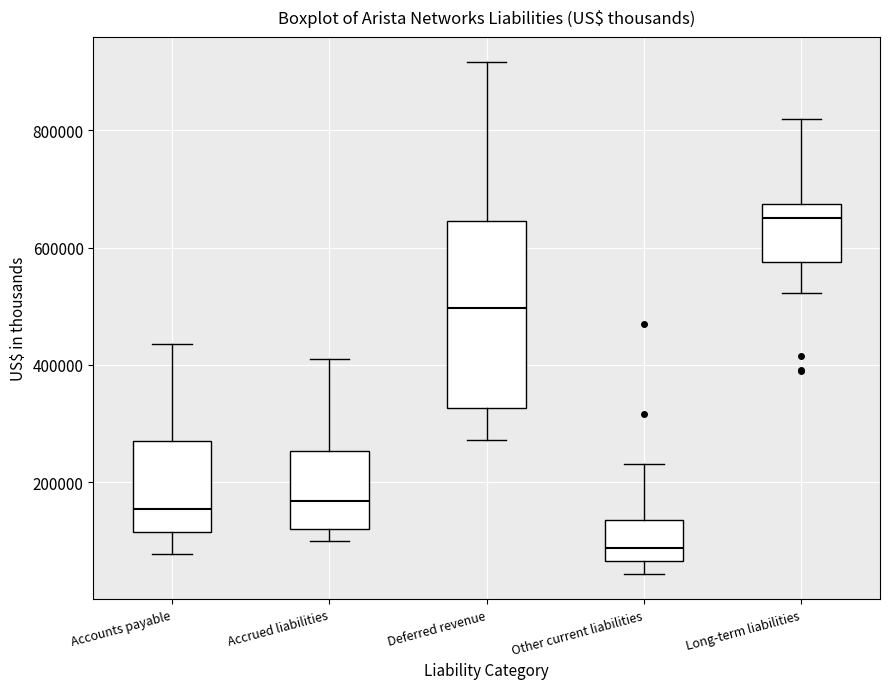

Where is the lower edge of the box for Accrued liabilities on the y-axis? The values are not printed on the chart, so give them approximately, as read against the axis.

120000